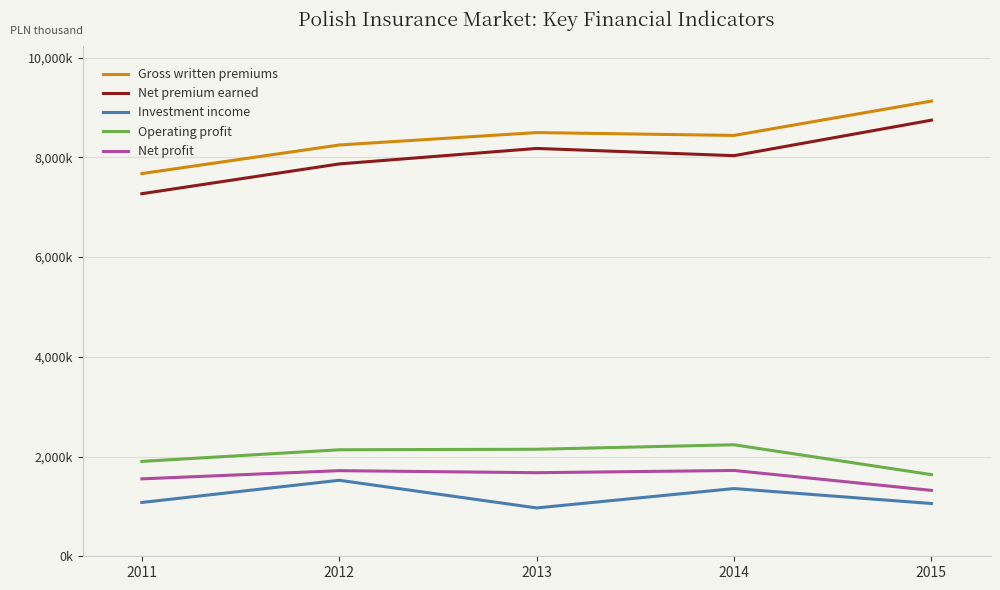

Is this an area chart (filled region under the line)?

No